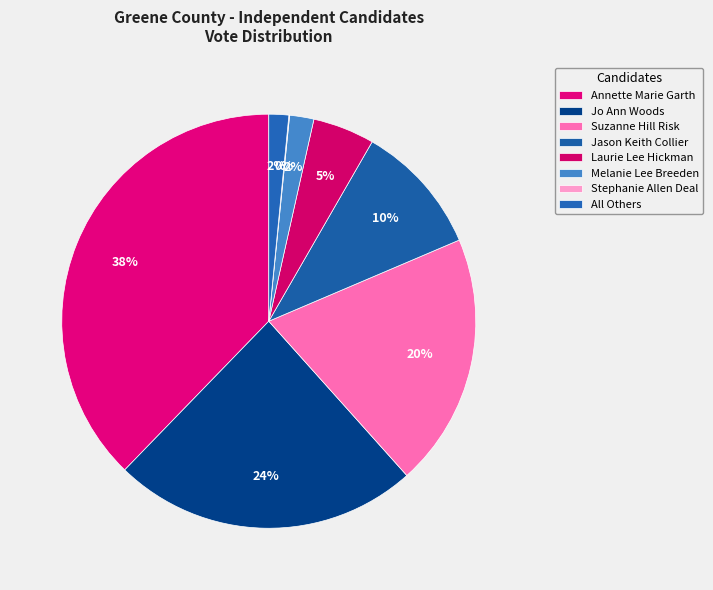

To the nearest percent, what portion does Jason Keith Collier represent?

10%